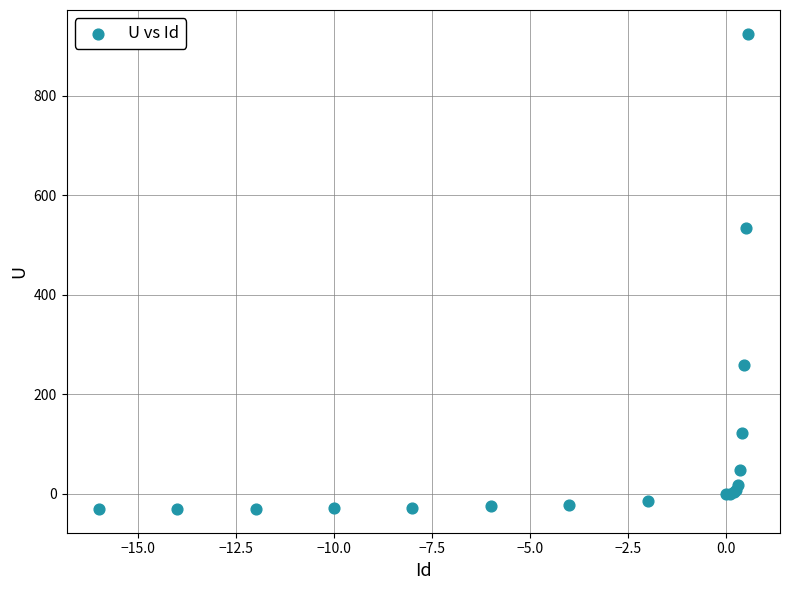

What Y value in the scatter plot is closest to 447?

535.0